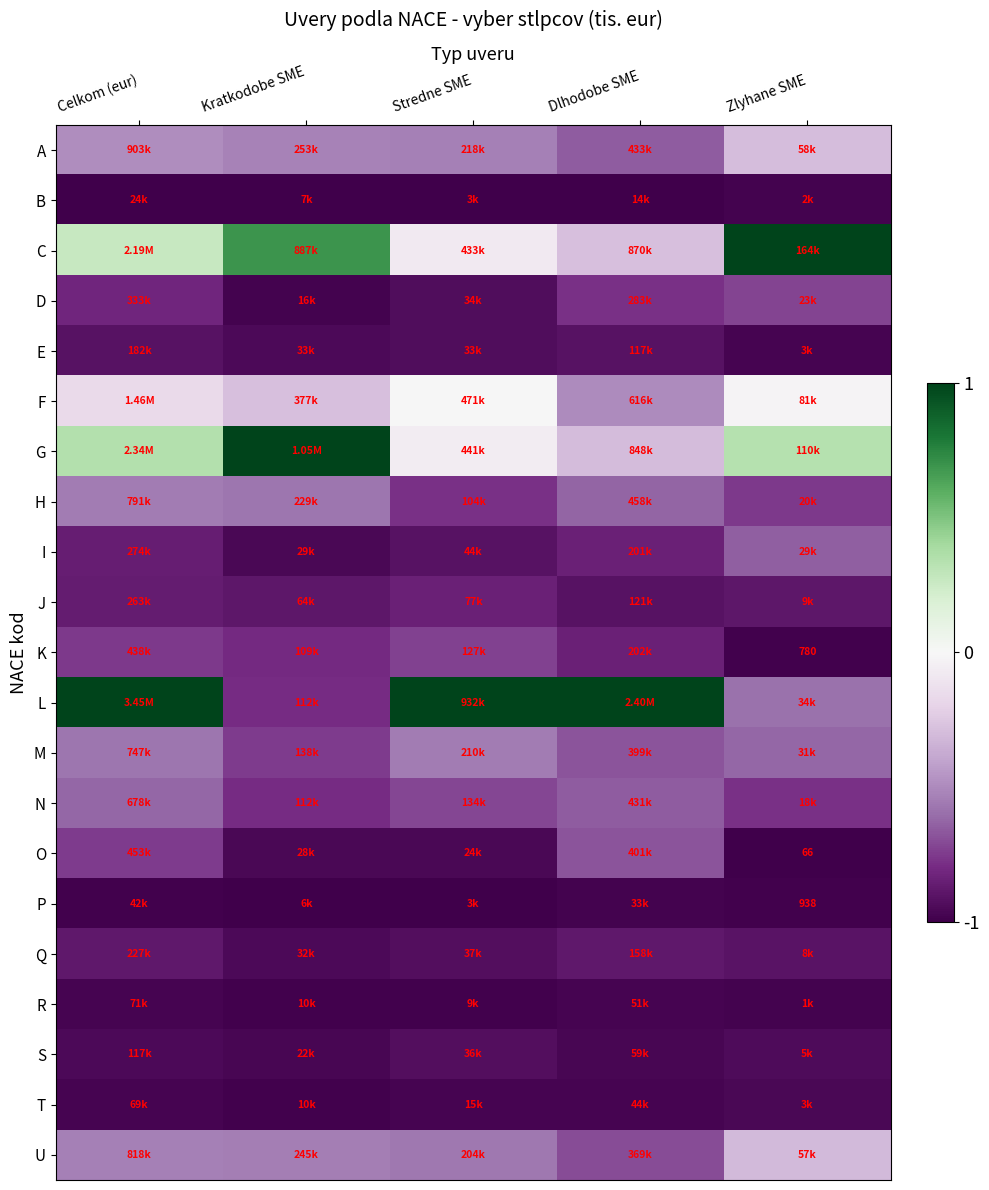

True or false: Q has a value of -1.5 at Kratkodobe SME.

False